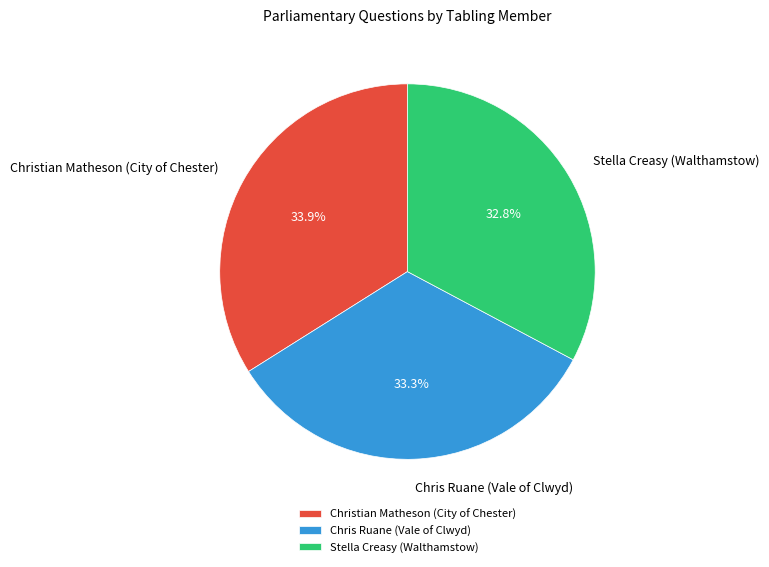

To the nearest percent, what is the difference between the largest and smallest slice percentages?

1%